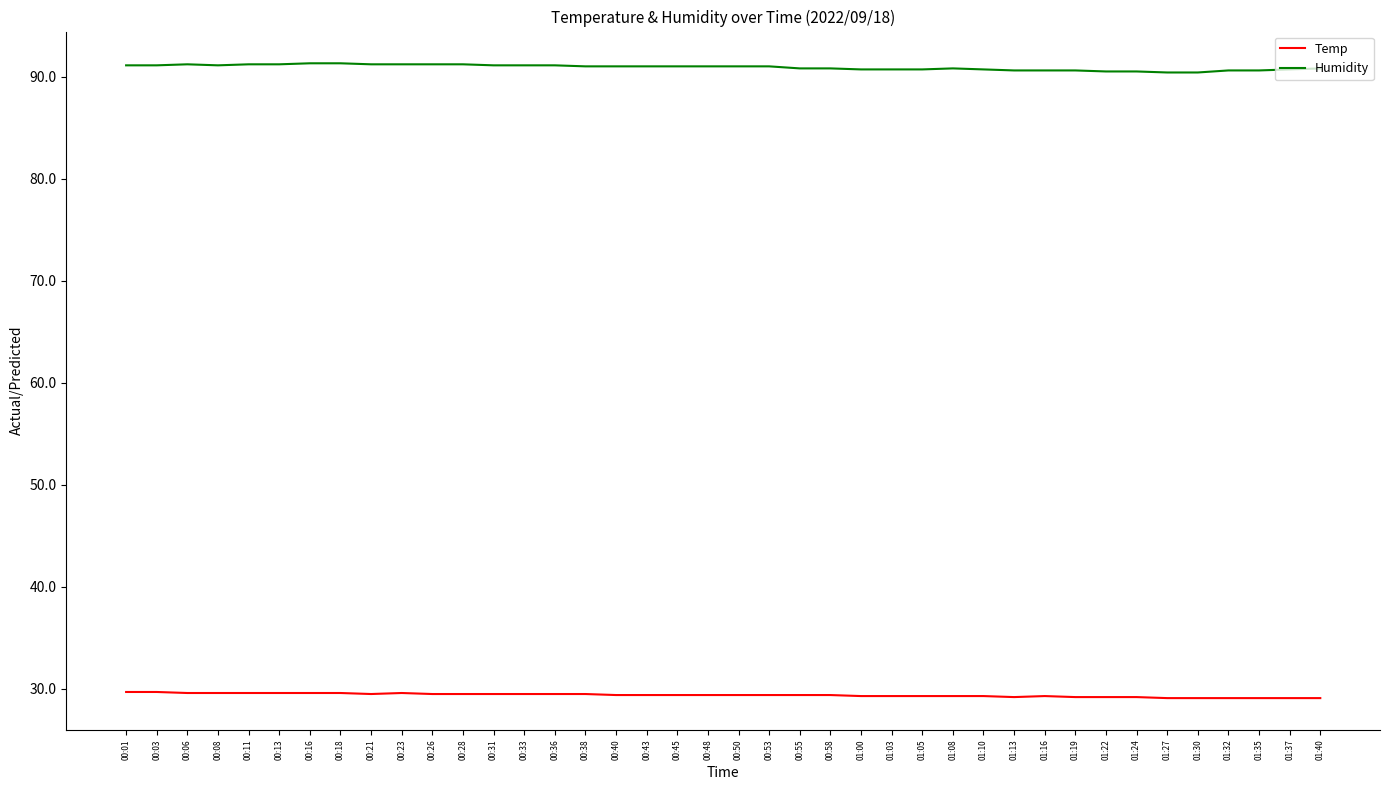

Is the value of Humidity at 00:18 greater than the value of Temp at 00:06?

Yes